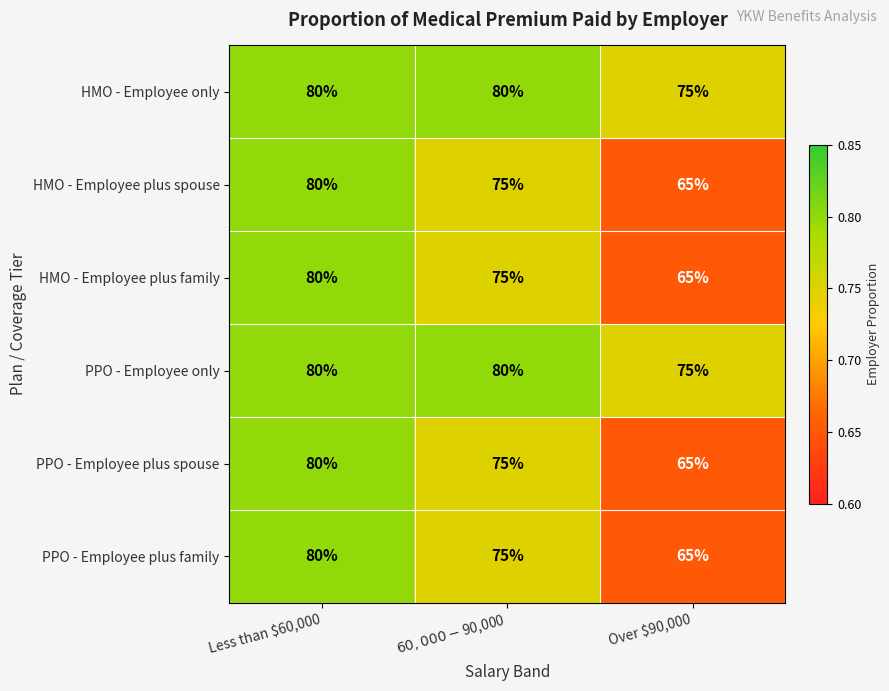

Count the PPO - Employee only values in the range 75 to 80.

3